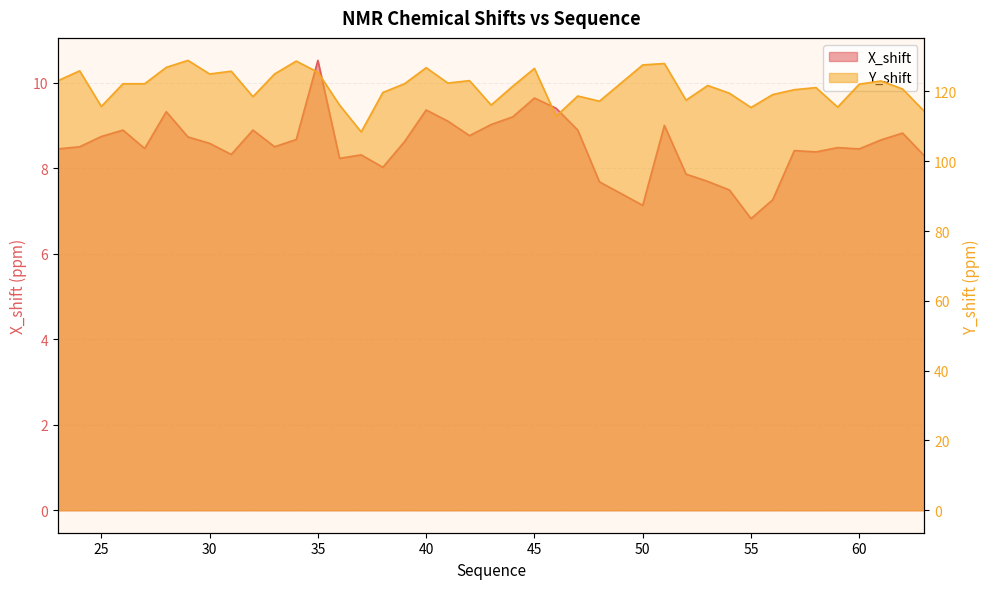

What is the average value of the Y_shift series?

121.3